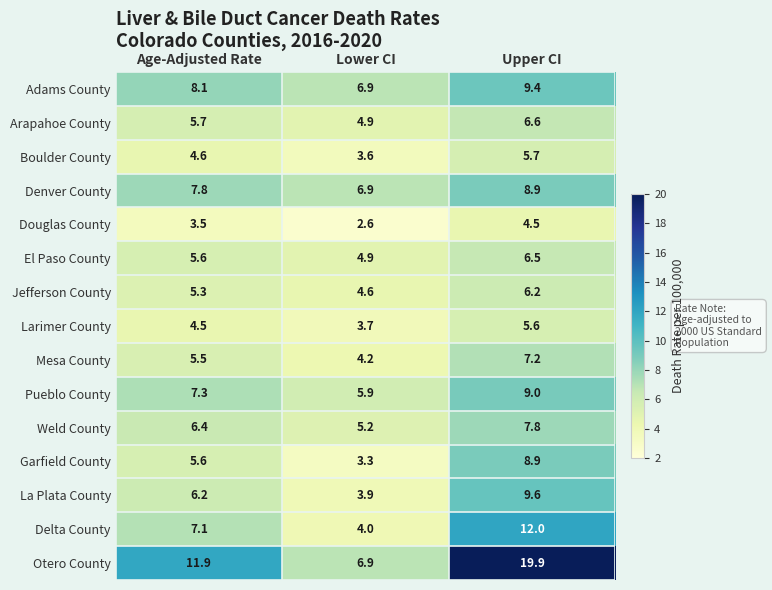

Count the number of categories in the chart.

3